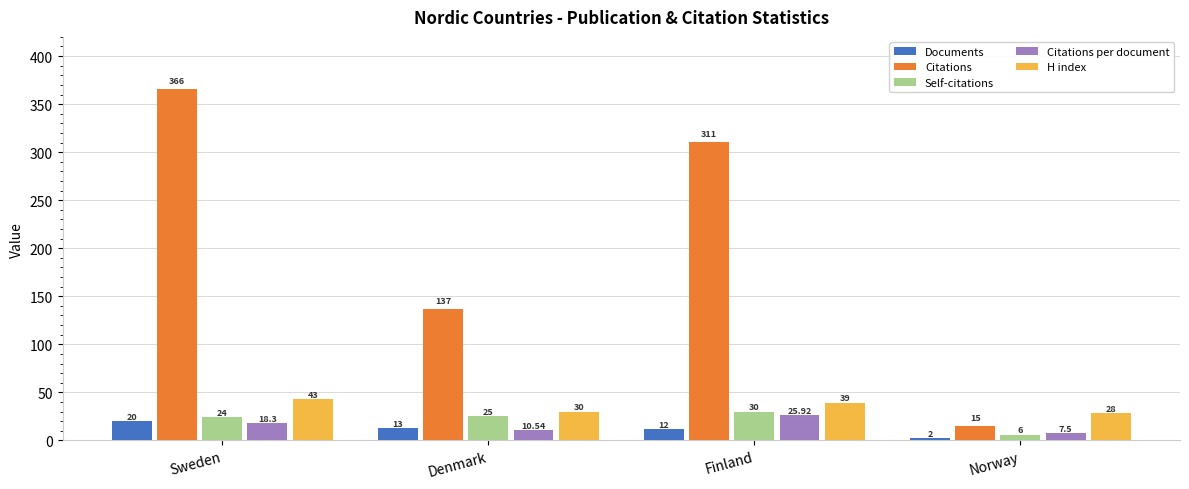

Which series has the largest range (max minus min)?

Citations